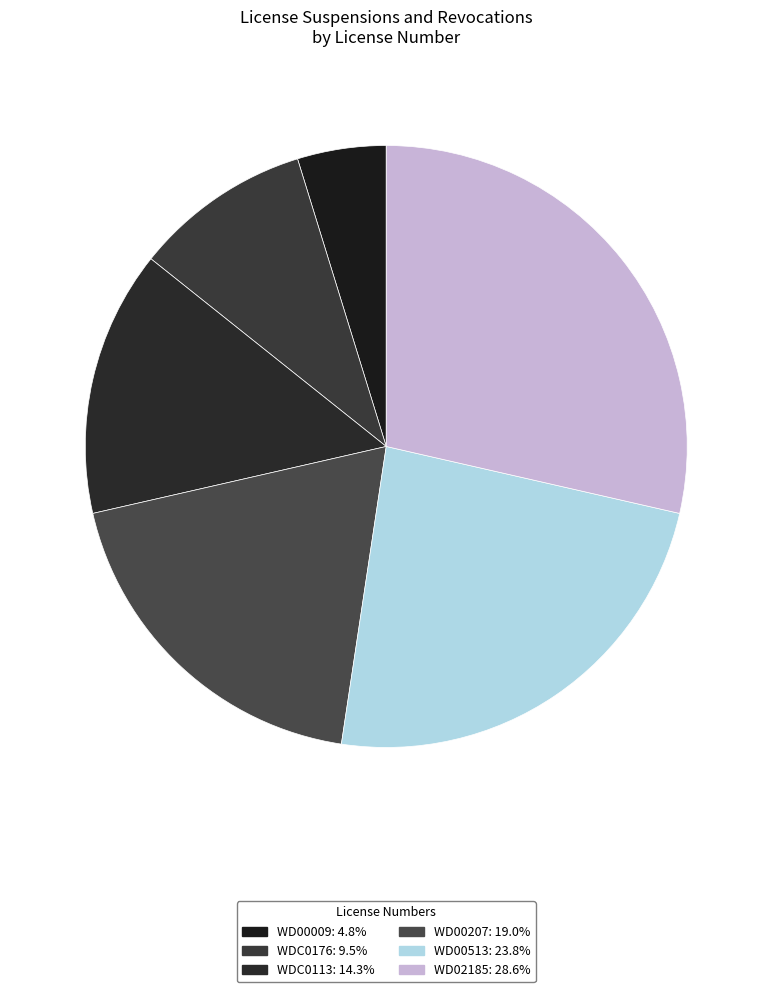

Which category has the smallest portion of the pie?

WD00009